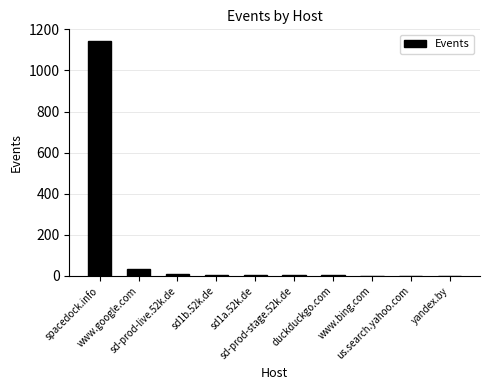

Where does the data first go above 5?

spacedock.info